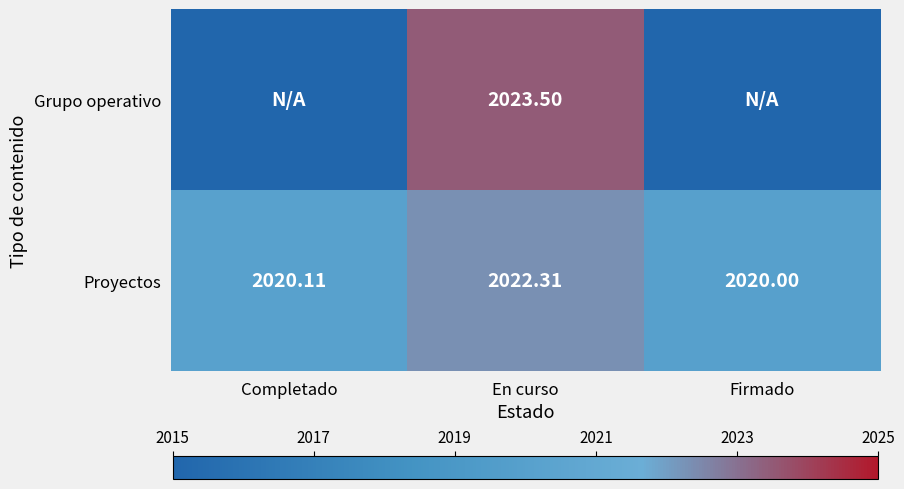

Is the value of Grupo operativo at En curso greater than the value of Proyectos at En curso?

Yes